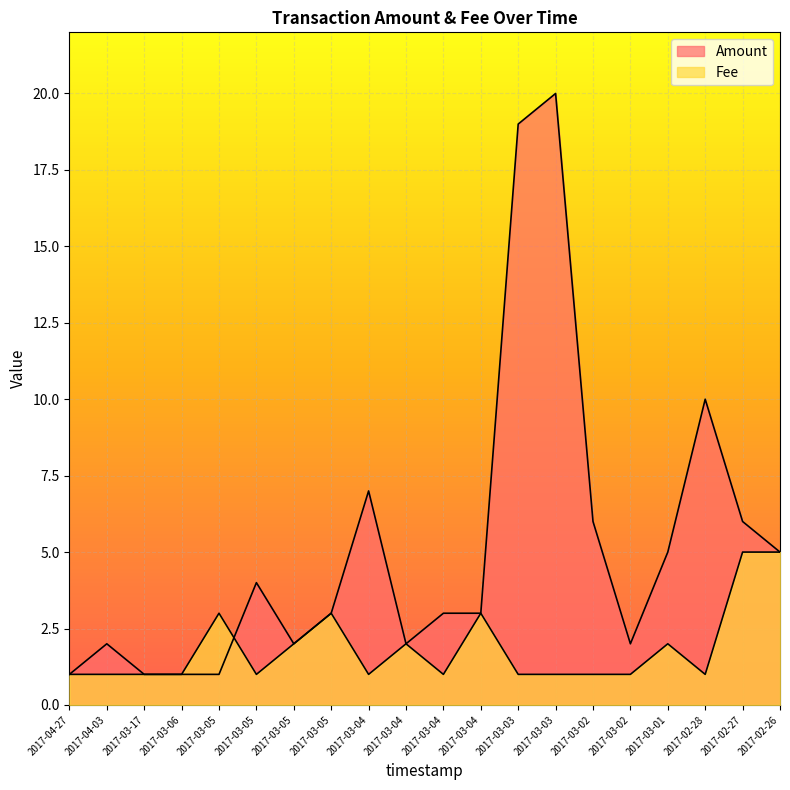

The Amount series shows 0.5 at 2017-04-27. True or false?

False